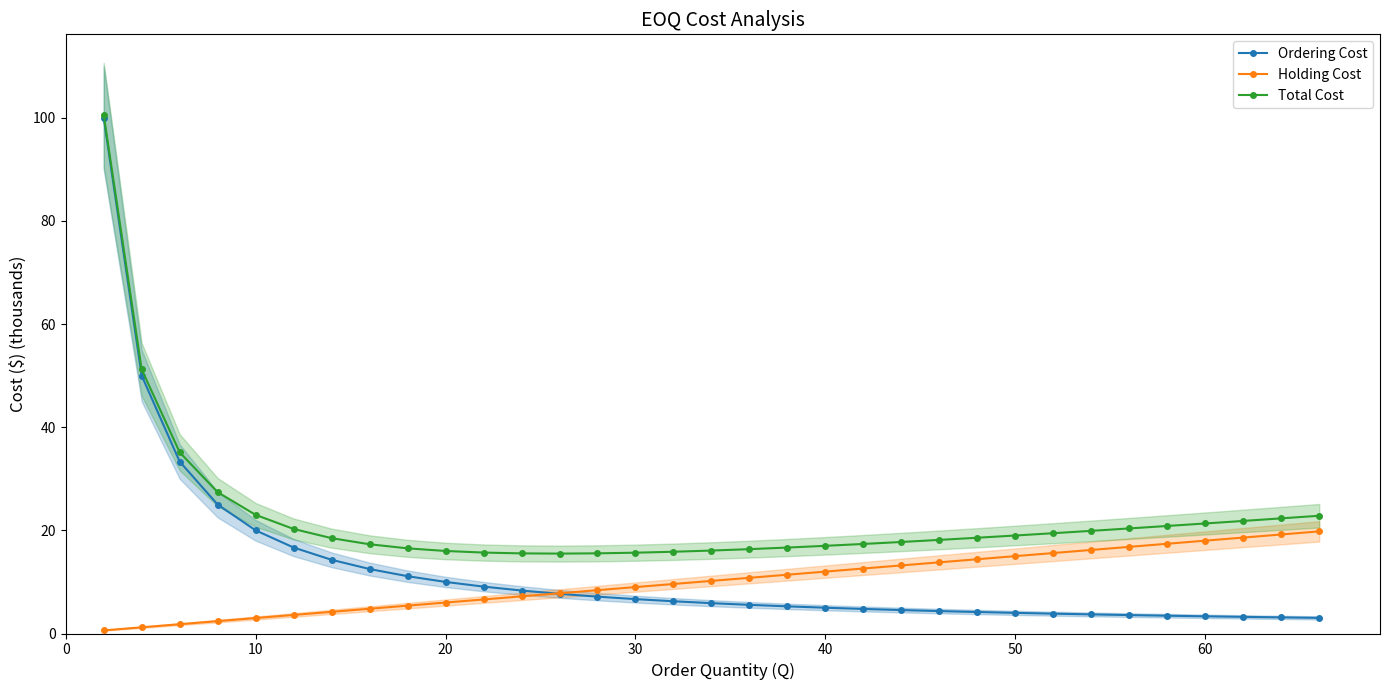

True or false: Holding Cost and Total Cost cross at least once.

False